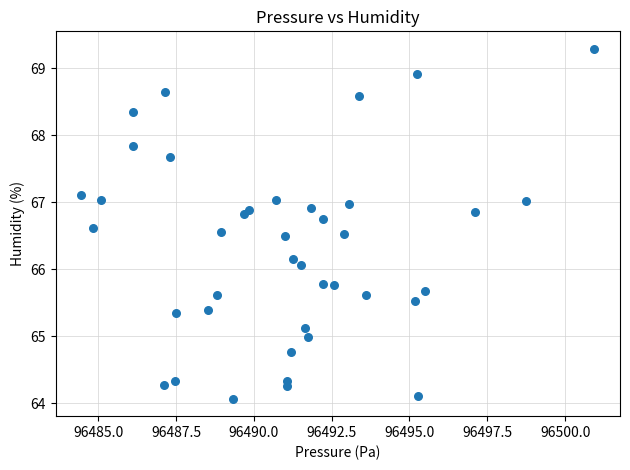

What Y value in the scatter plot is closest to 66?

66.1